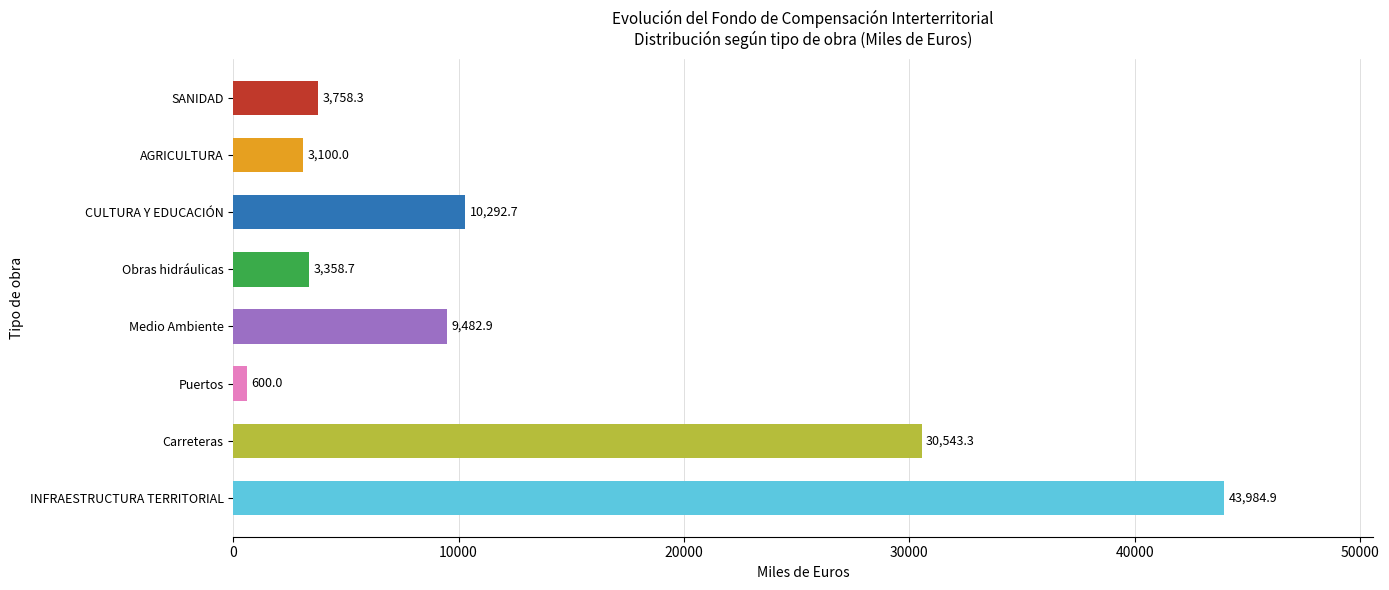

The value at INFRAESTRUCTURA TERRITORIAL is 43984.9. True or false?

True